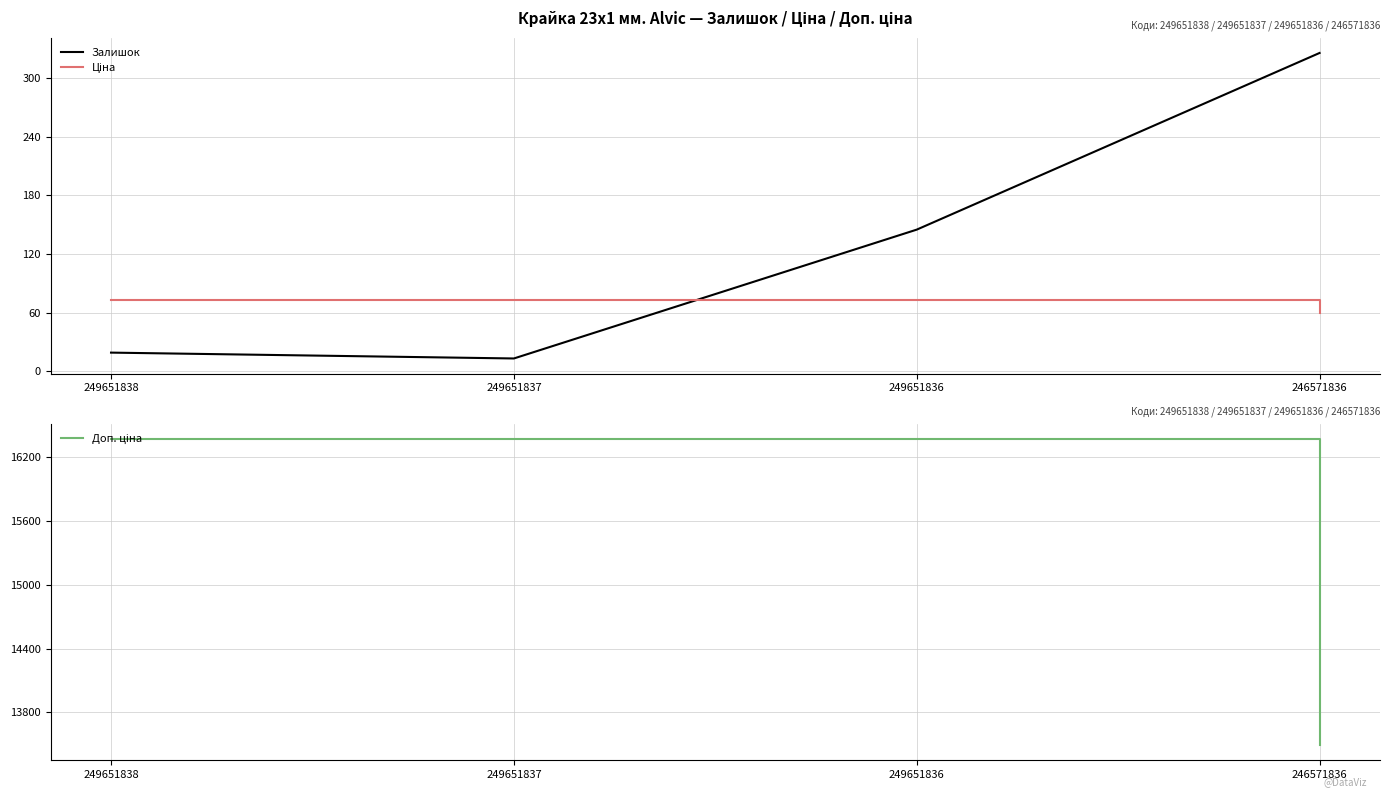

Does the chart have visible grid lines?

Yes